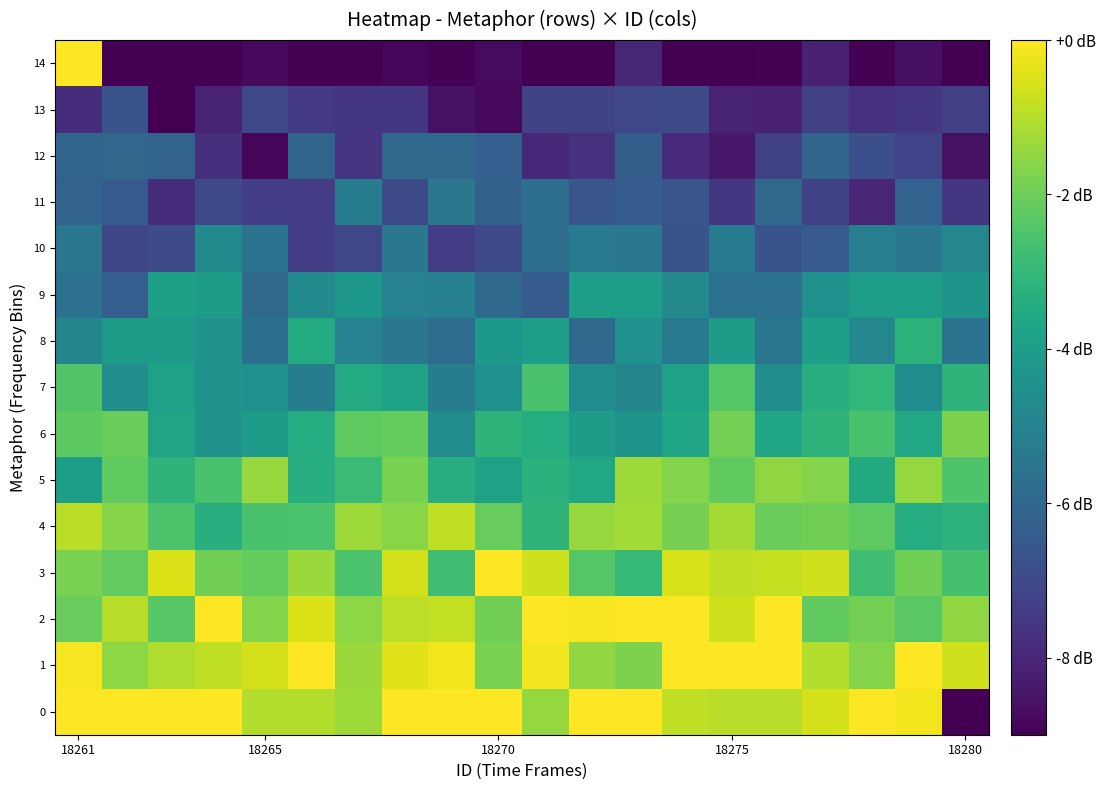

Rank the series by their maximum value, from lowest to highest.

13, 12, 11, 10, 9, 8, 7, 6, 5, 4, 3, 0, 1, 2, 14